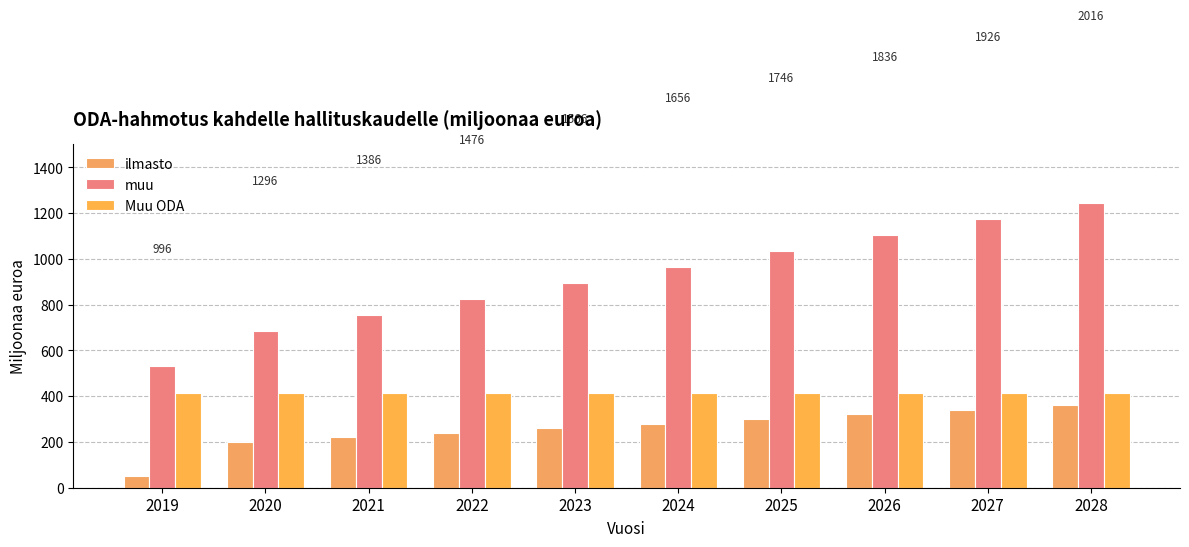

What is the difference between the maximum and second lowest values in the ilmasto series?

160